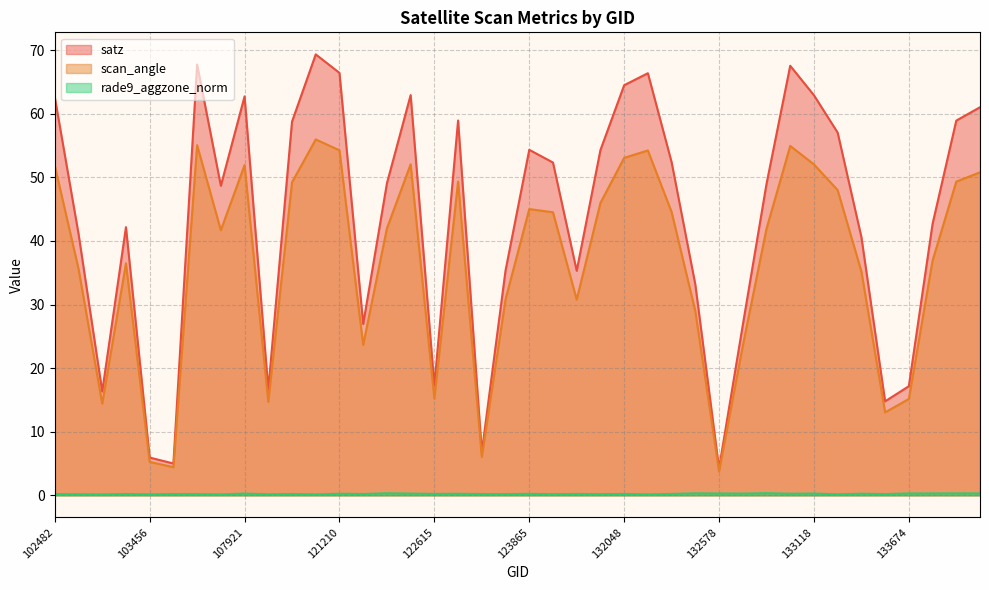

How many series are shown in this chart?

3